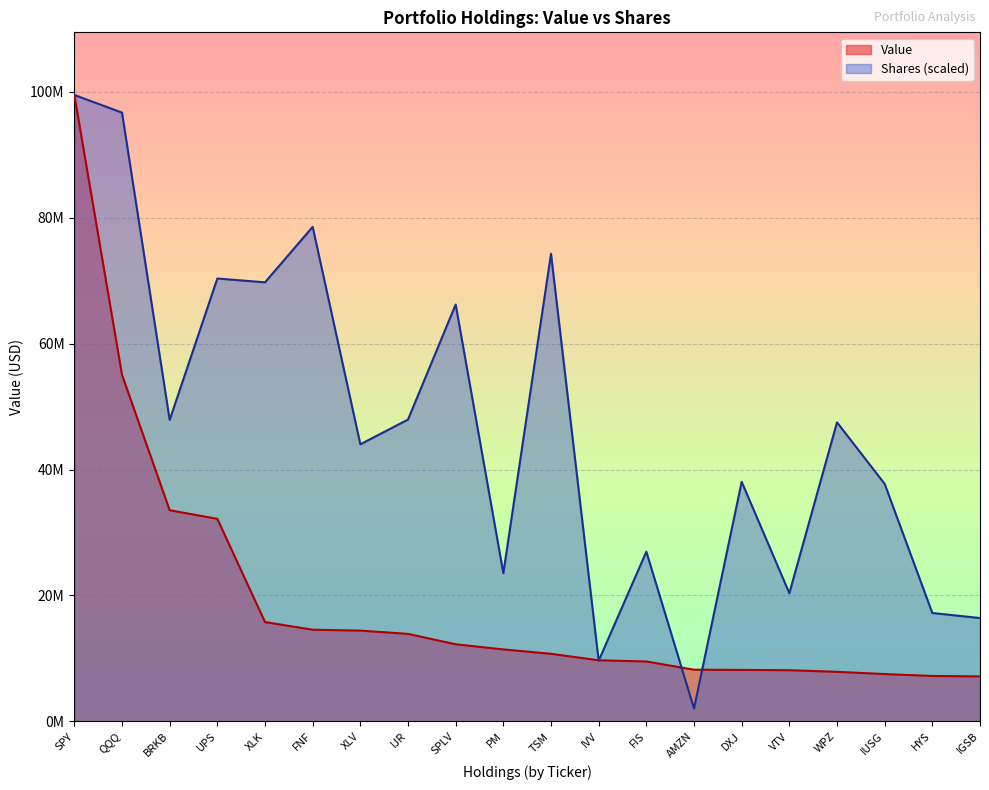

Reading left to right, list all the values displayed in this chart.

99471000	55029000	33534000	32165000	15778000	14560000	14421000	13899000	12246000	11433000	10736000	9706000	9518000	8211000	8181000	8132000	7878000	7519000	7217000	7149000